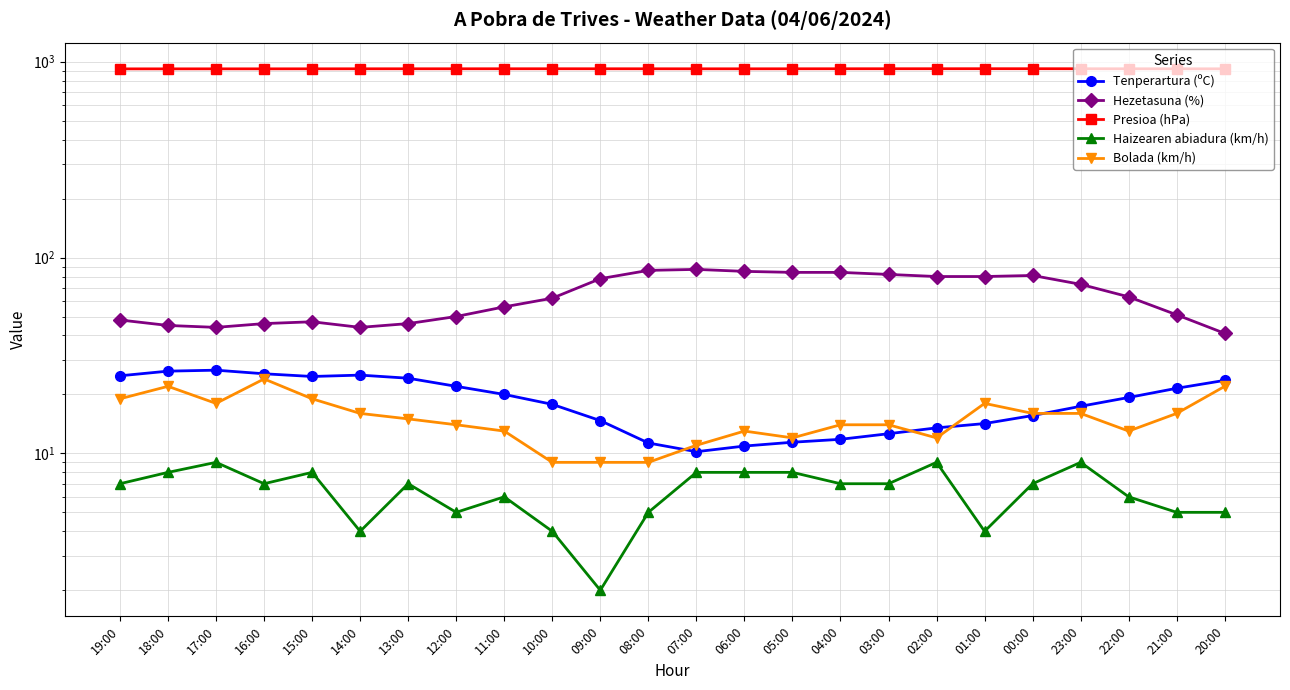

In Bolada (km/h), how many points are higher than both neighbors (excluding endpoints)?

4